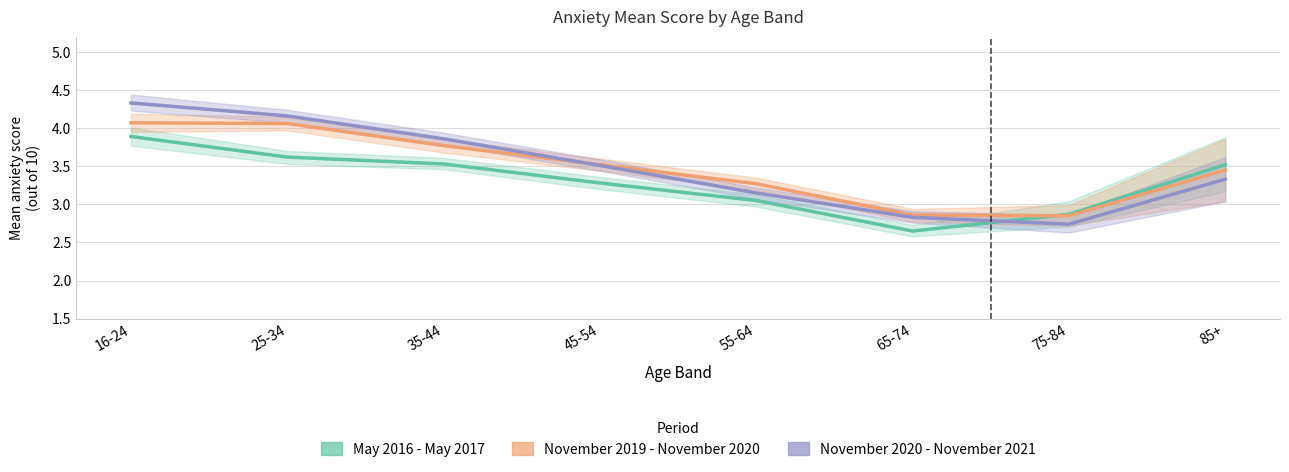

Which series has the largest total across all categories?

November 2020 - November 2021